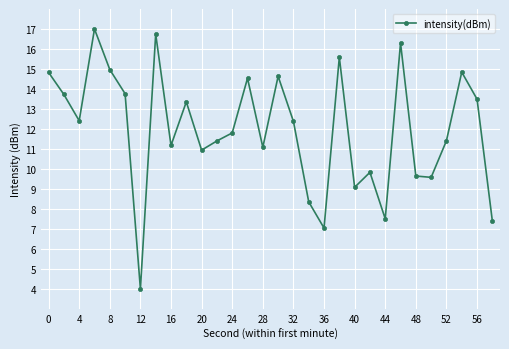

How many points are higher than both their immediate neighbors (excluding endpoints)?

9